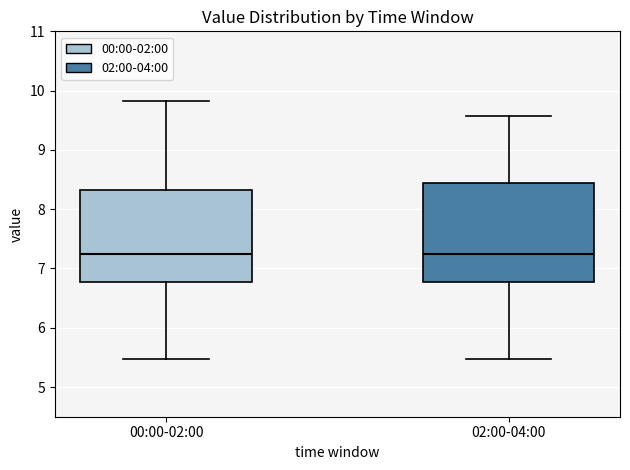

Comparing the boxes themselves (not the whiskers), which one is the tallest?

02:00-04:00